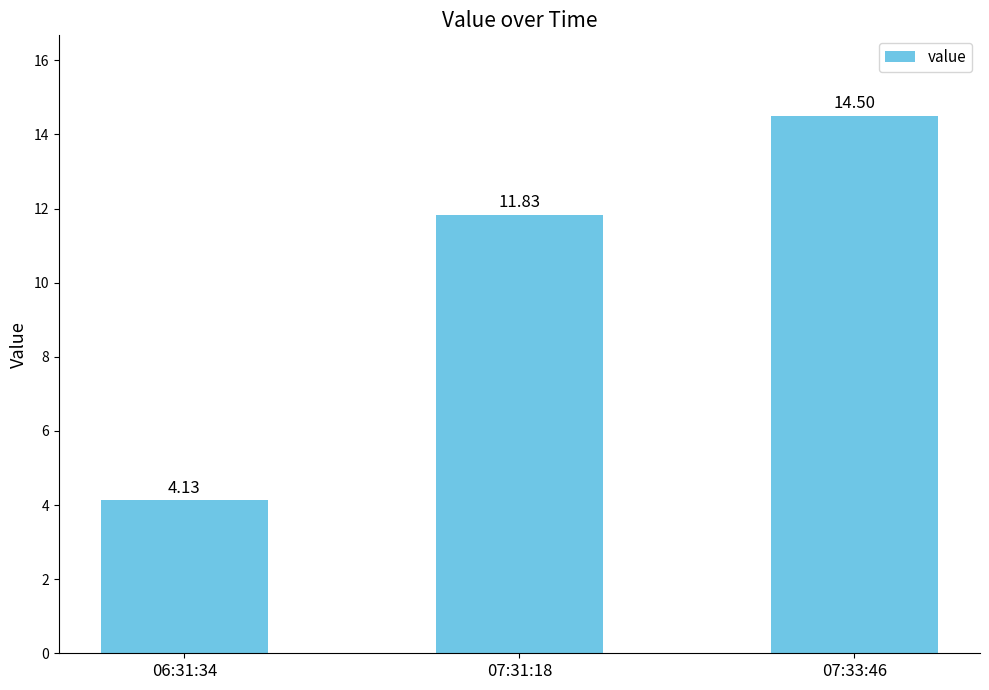

Where is the data nearest to the value 9?

07:31:18